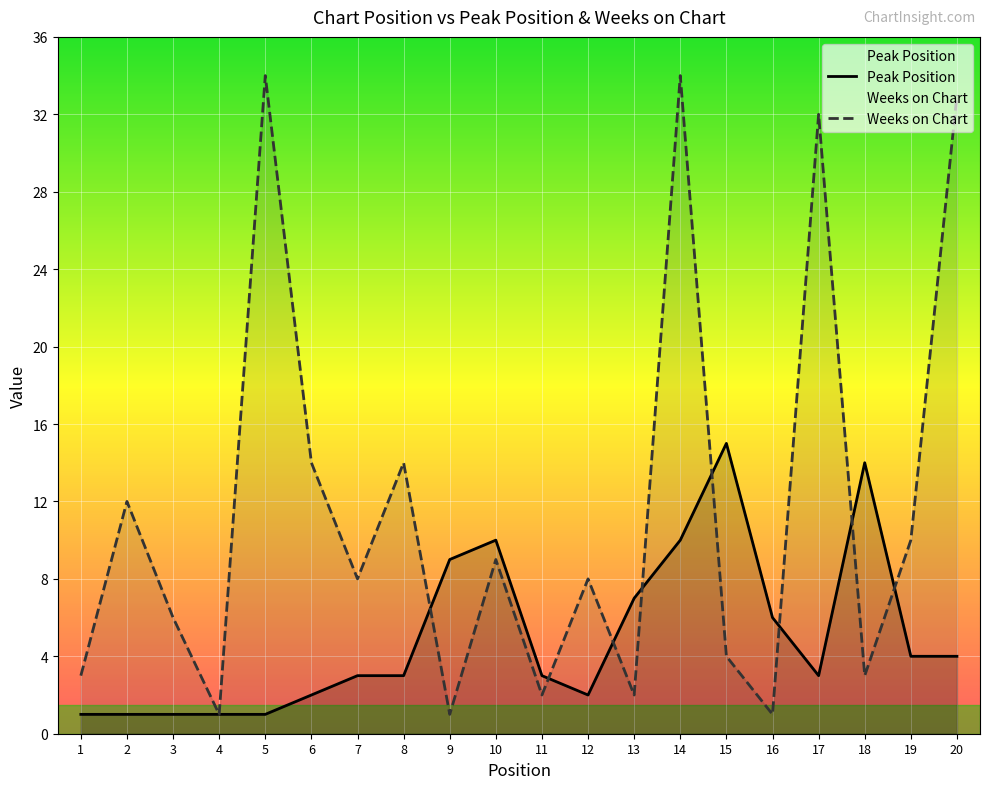

How many lines are shown in the chart?

2